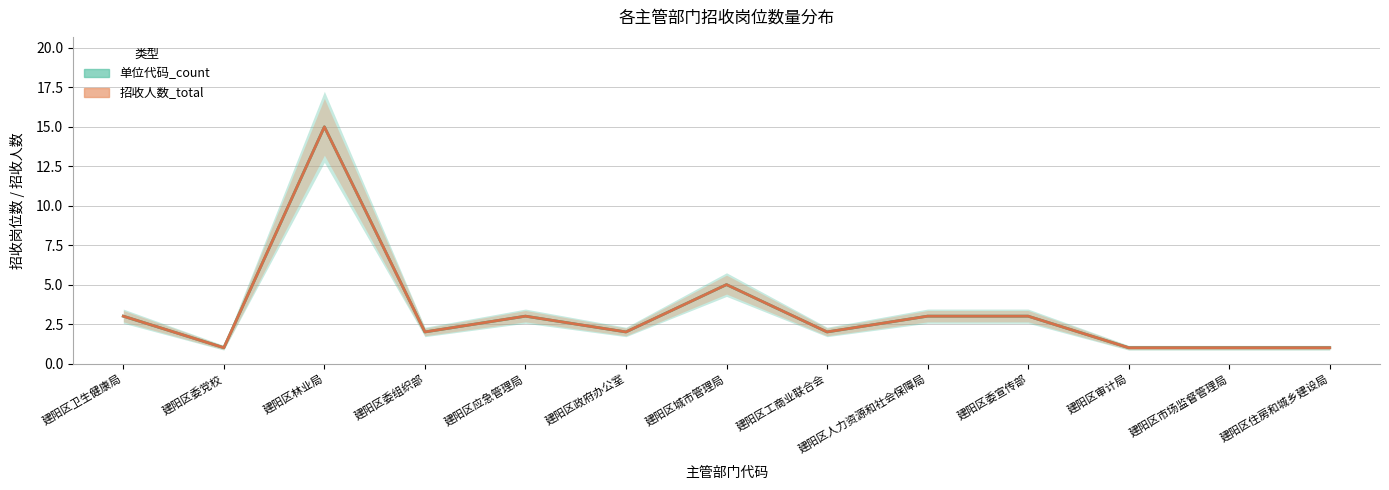

The value of 单位代码_count at 建阳区政府办公室 is 2. True or false?

True